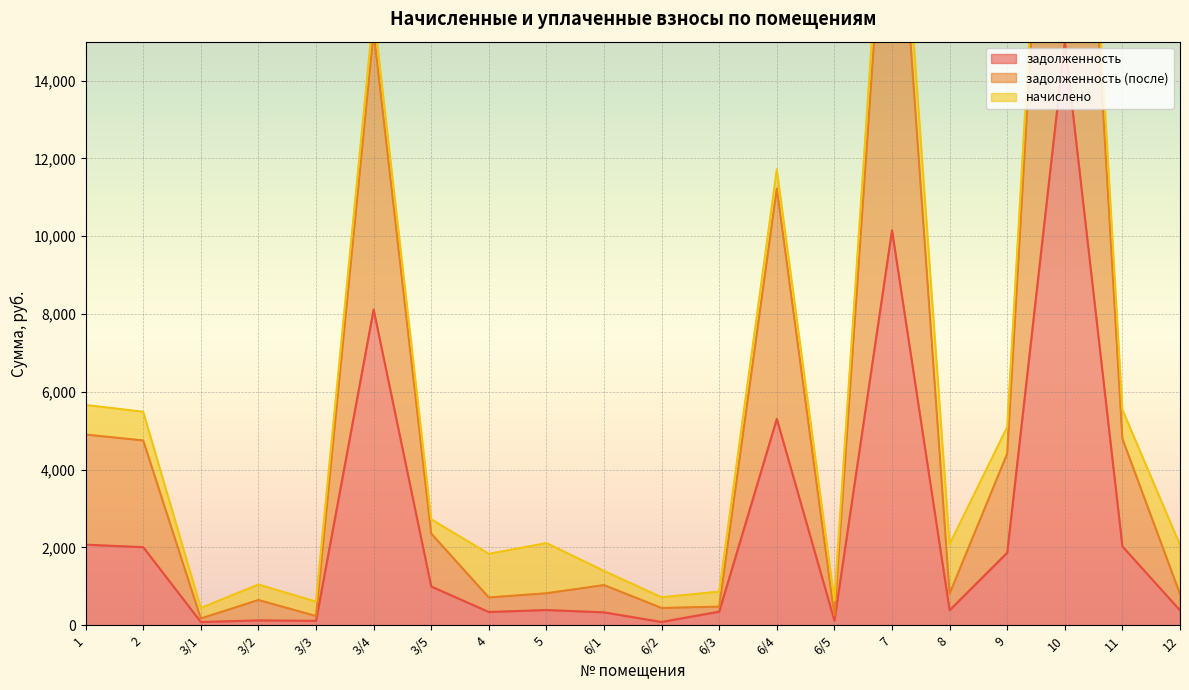

At which label is задолженность closest to 7540?

3/4